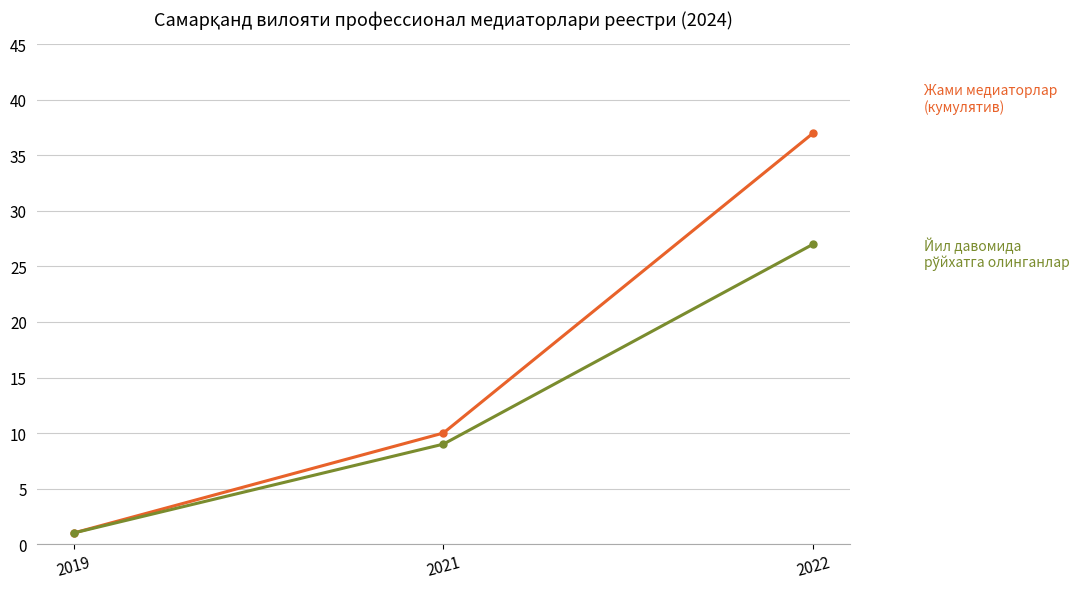

At which category is the sum across all series the highest?

2022